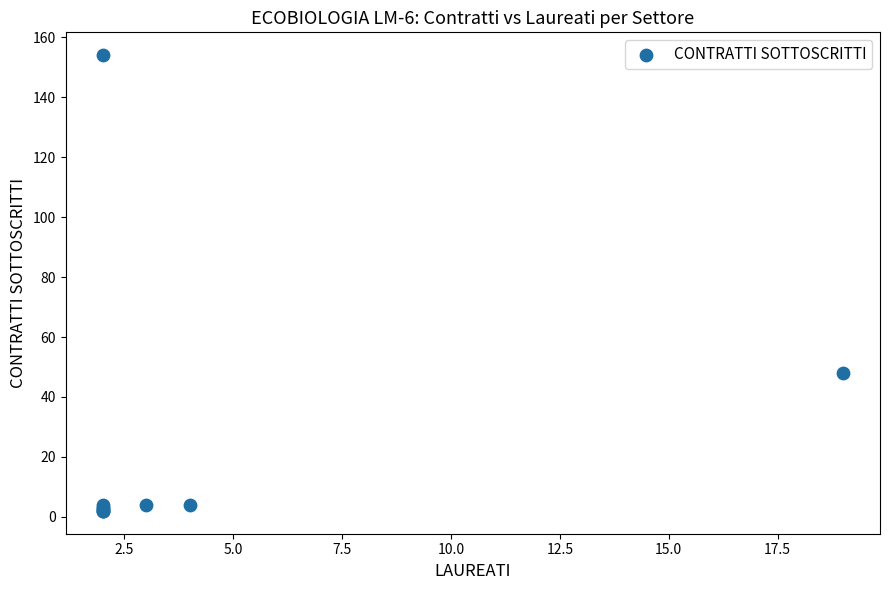

What Y value in the scatter plot is closest to 78?

48